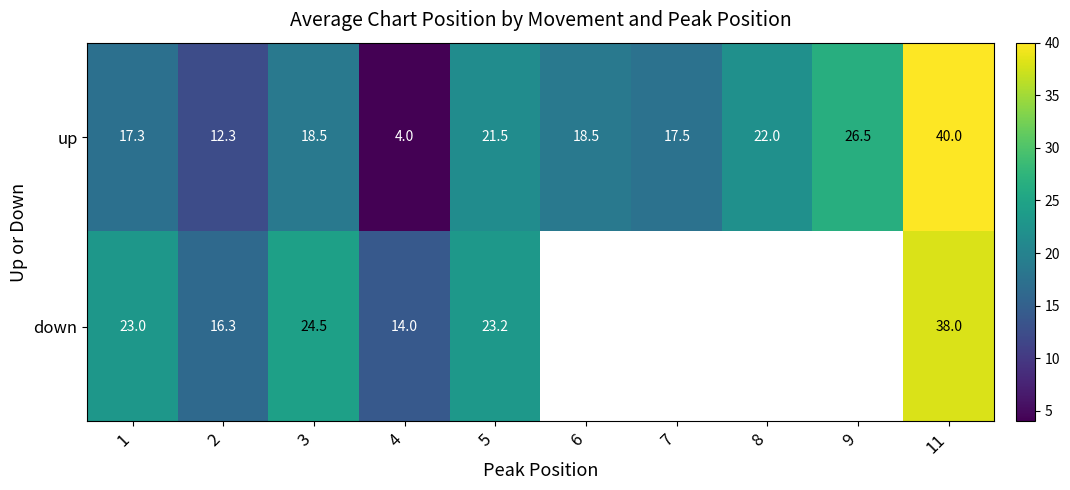

Is the value of down at 3 greater than the value of up at 9?

No